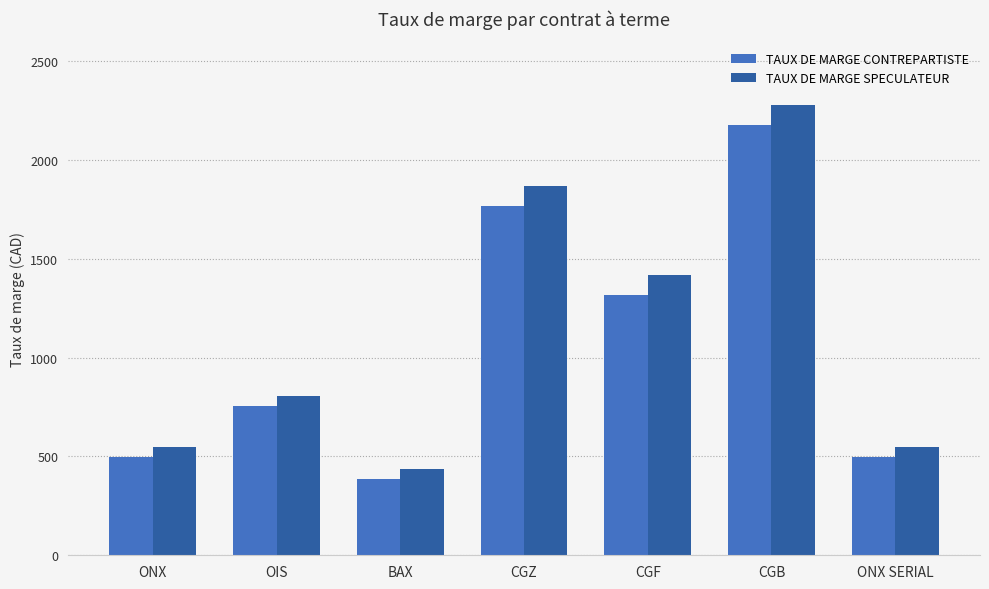

At which label does TAUX DE MARGE SPECULATEUR reach its peak?

CGB